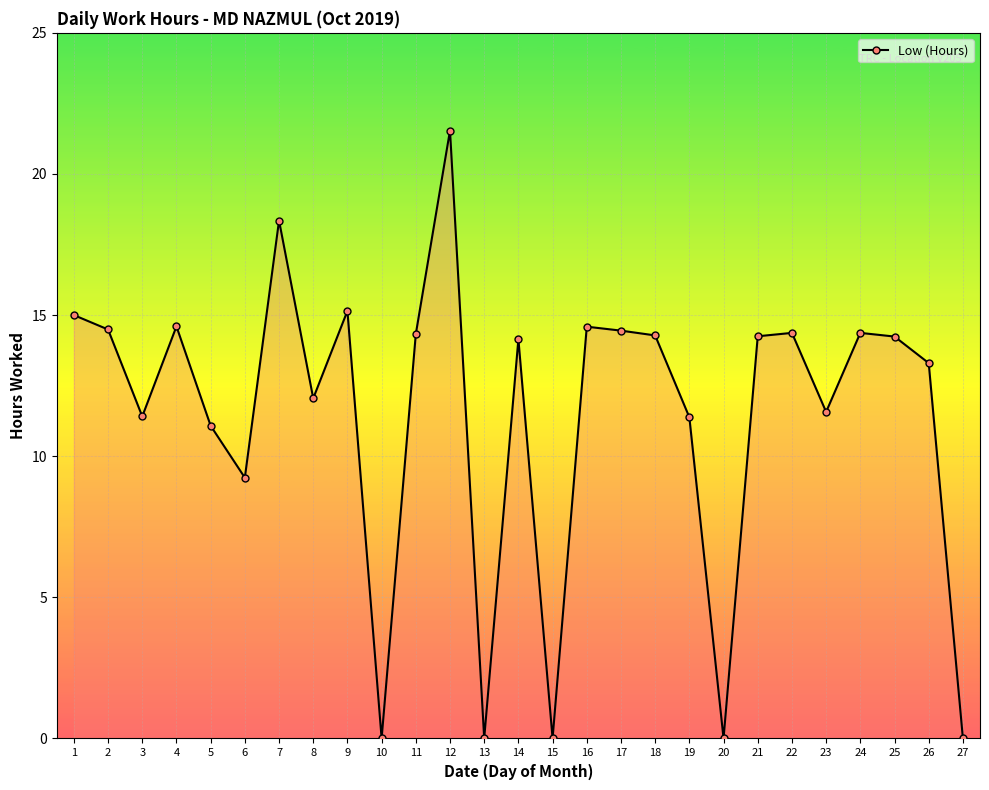

Count the number of categories in the chart.

27